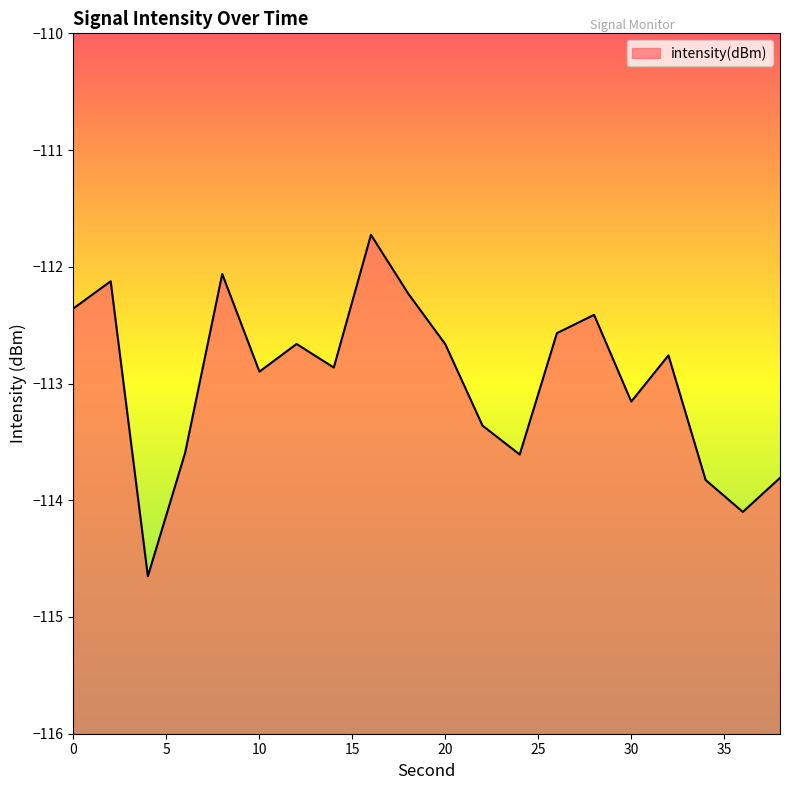

Reading left to right, transcribe all the data shown in this chart.

-112.4	-112.1	-114.7	-113.6	-112.1	-112.9	-112.7	-112.9	-111.7	-112.2	-112.7	-113.4	-113.6	-112.6	-112.4	-113.2	-112.8	-113.8	-114.1	-113.8